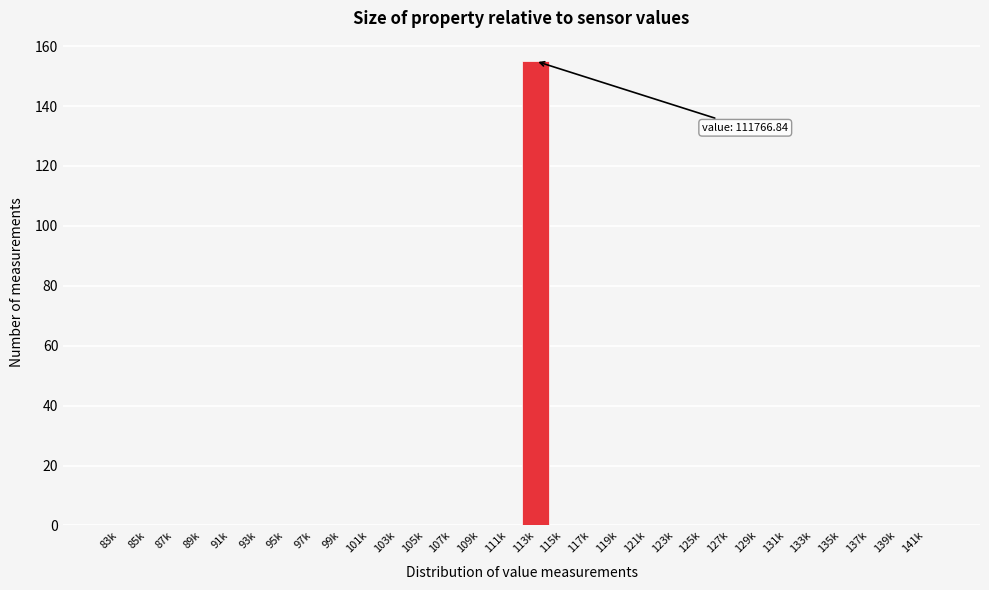

Reading right to left, list all the values displayed in this chart.

141k=0	139k=0	137k=0	135k=0	133k=0	131k=0	129k=0	127k=0	125k=0	123k=0	121k=0	119k=0	117k=0	115k=0	113k=155	111k=0	109k=0	107k=0	105k=0	103k=0	101k=0	99k=0	97k=0	95k=0	93k=0	91k=0	89k=0	87k=0	85k=0	83k=0